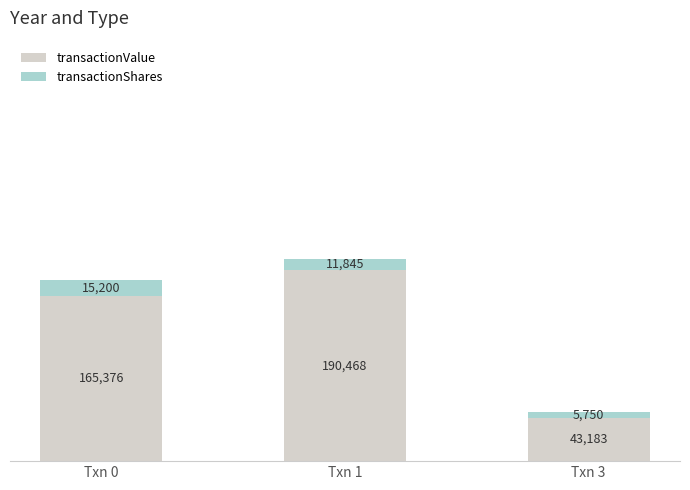

Which category has the highest value in the transactionValue series?

Txn 1